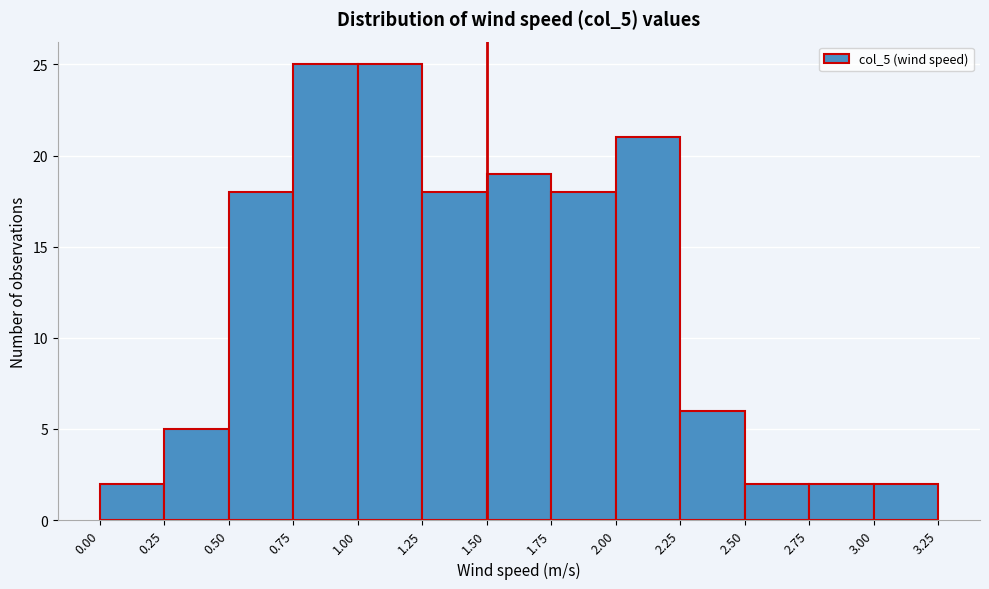

Reading left to right, transcribe this chart: for each bar, give the range it covers on the x-axis and its height. The values are not printed on the chart, so give them approximately, as read against the axis.

0.00 to 0.25: 2
0.25 to 0.50: 5
0.50 to 0.75: 18
0.75 to 1.00: 25
1.00 to 1.25: 25
1.25 to 1.50: 18
1.50 to 1.75: 19
1.75 to 2.00: 18
2.00 to 2.25: 21
2.25 to 2.50: 6
2.50 to 2.75: 2
2.75 to 3.00: 2
3.00 to 3.25: 2